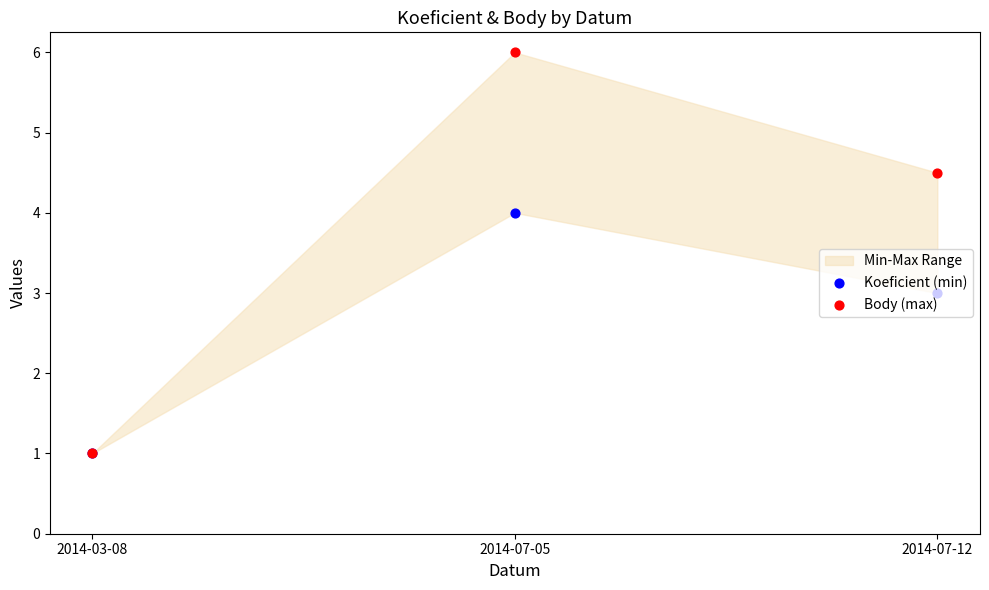

At which category is the sum across all series the highest?

2014-07-05